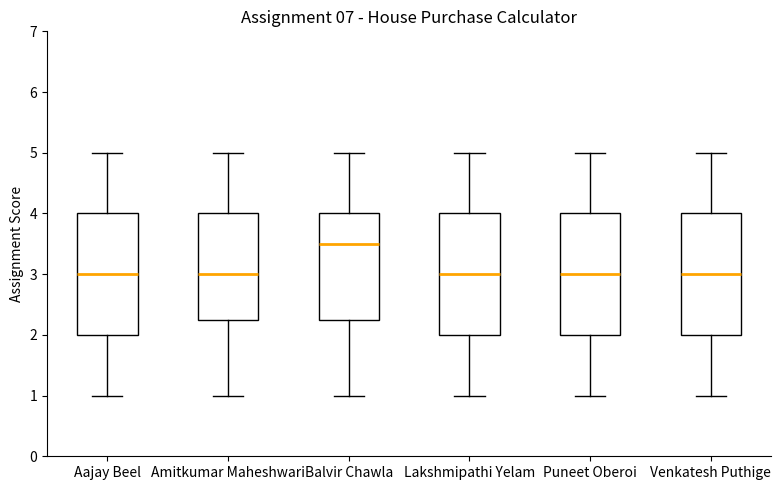

Reading left to right, transcribe this box plot: for each box, give where its median line is, the range the box spans, and where its two whiskers end, as read against the y-axis. The values are not printed on the chart, so give them approximately, as read against the axis.

Aajay Beel: median 3.0, box 2.0 to 4.0, whiskers 1.0 to 5.0
Amitkumar Maheshwari: median 3.0, box 2.3 to 4.0, whiskers 1.0 to 5.0
Balvir Chawla: median 3.5, box 2.3 to 4.0, whiskers 1.0 to 5.0
Lakshmipathi Yelam: median 3.0, box 2.0 to 4.0, whiskers 1.0 to 5.0
Puneet Oberoi: median 3.0, box 2.0 to 4.0, whiskers 1.0 to 5.0
Venkatesh Puthige: median 3.0, box 2.0 to 4.0, whiskers 1.0 to 5.0